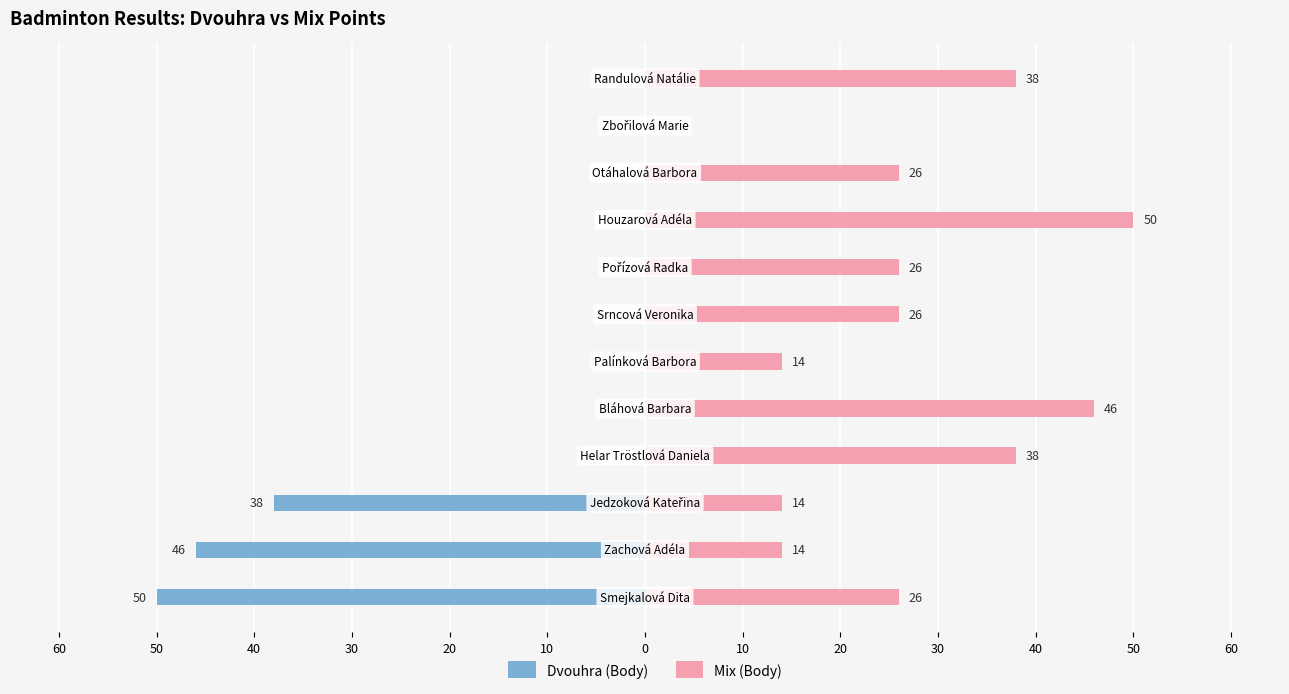

Reading left to right, extract all data points from this chart.

Dvouhra (Body): 10=-50	20=-46	30=-38	40=0	50=0	60=0	0=0	10=0	20=0	30=0	40=0	50=0
Mix (Body): 10=26	20=14	30=14	40=38	50=46	60=14	0=26	10=26	20=50	30=26	40=0	50=38